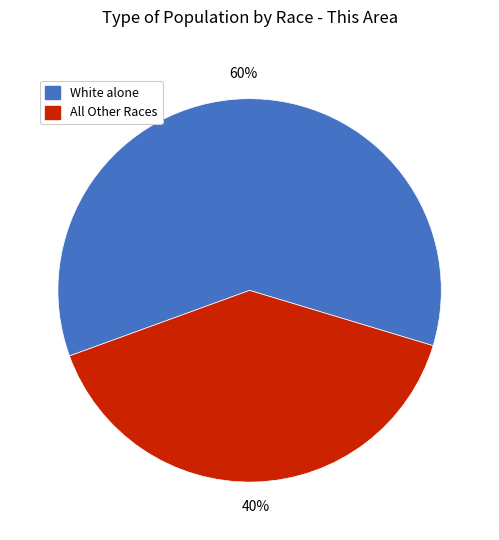

To the nearest percent, what portion does All Other Races represent?

40%